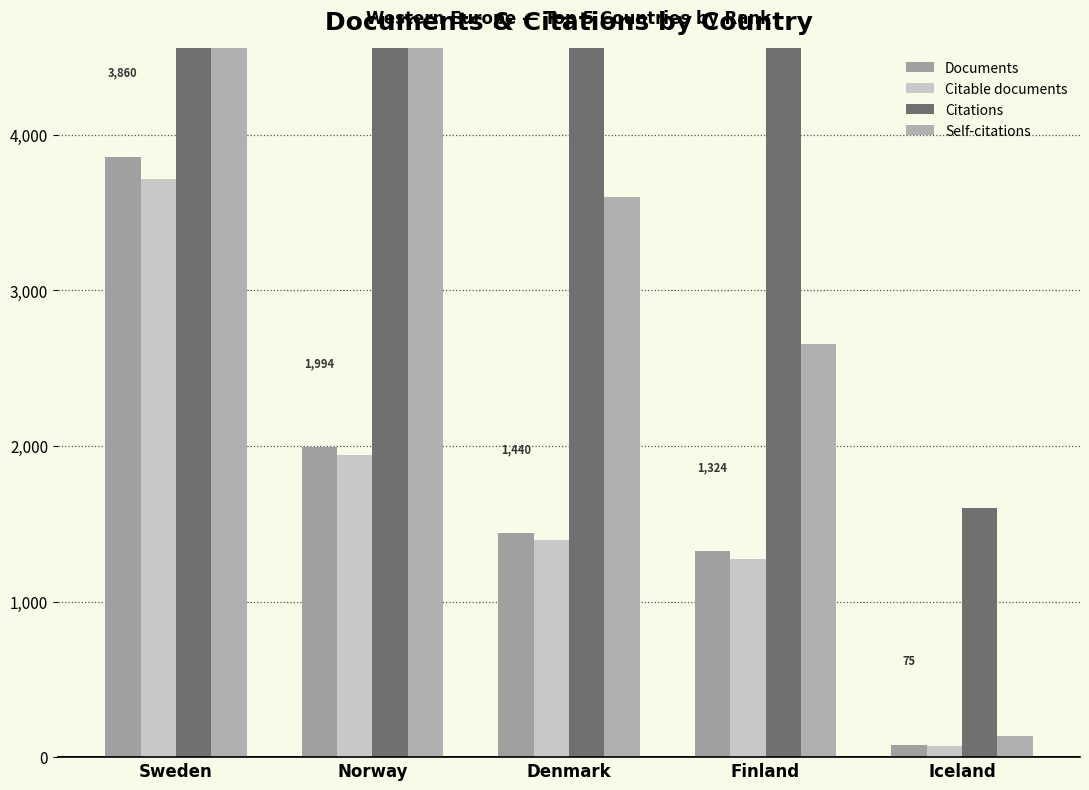

At which category does the chart reach its minimum across all series?

Iceland